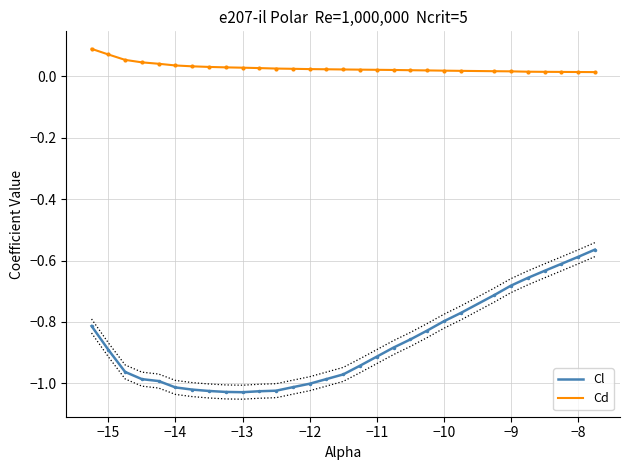

What is the difference between the second highest and second lowest values in the Cd series?

0.1